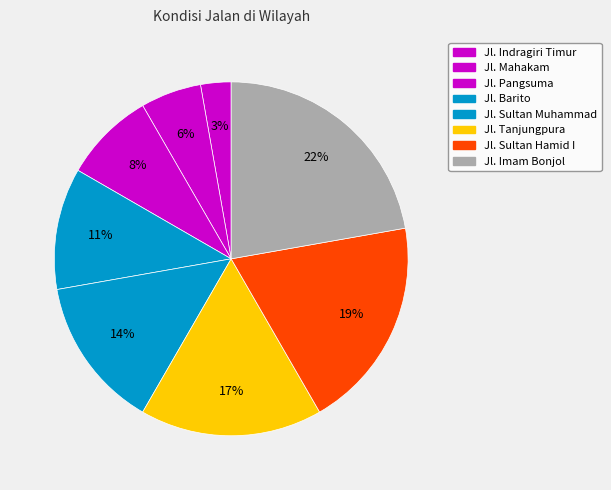

How many slices are in this pie chart?

8